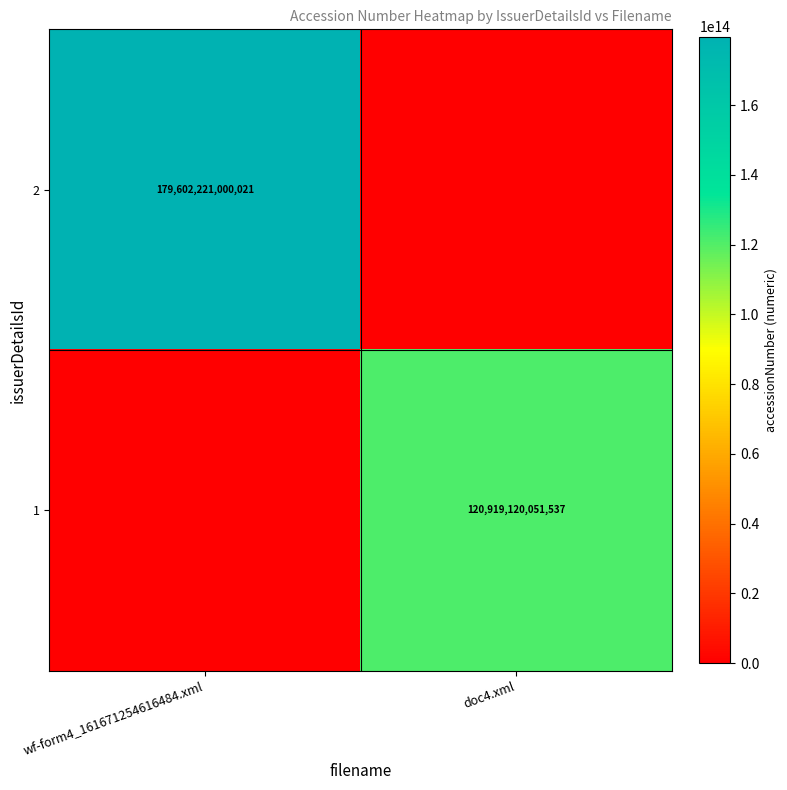

True or false: 1 has a value of 120919120051537 at doc4.xml.

True